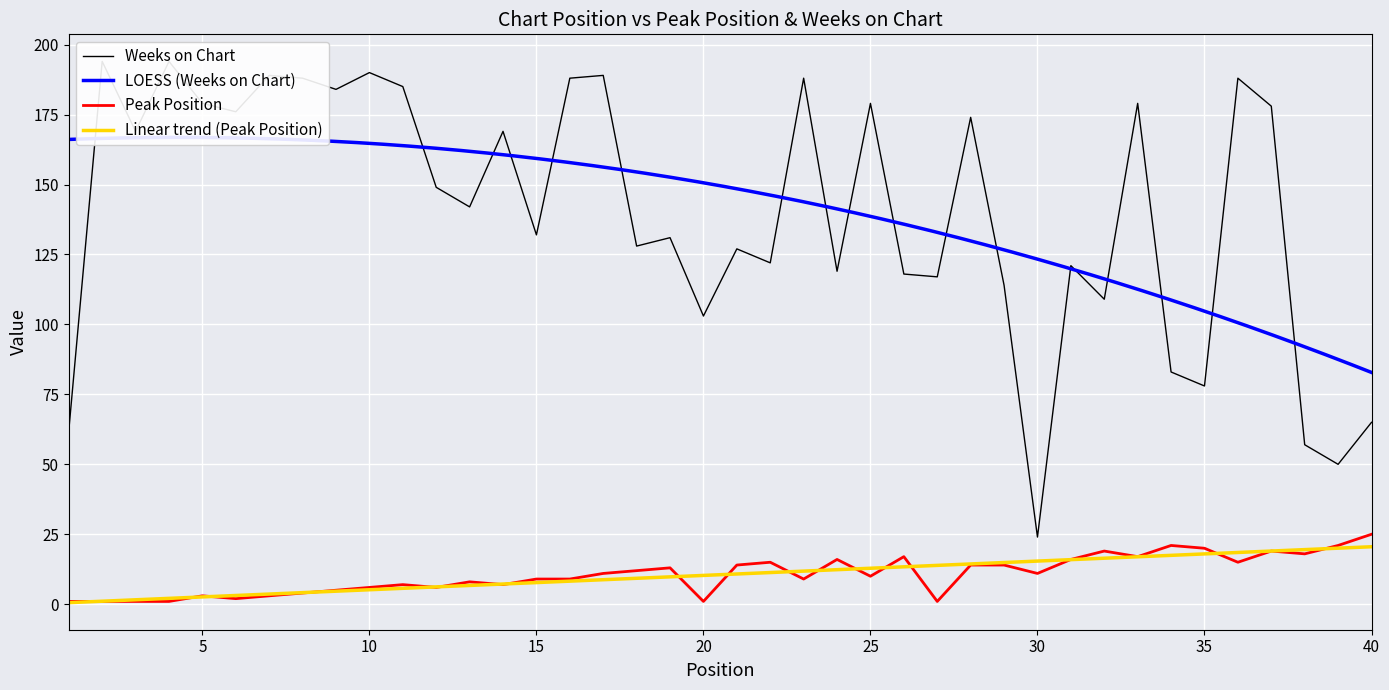

In Weeks on Chart, how many points are higher than both neighbors (excluding endpoints)?

14